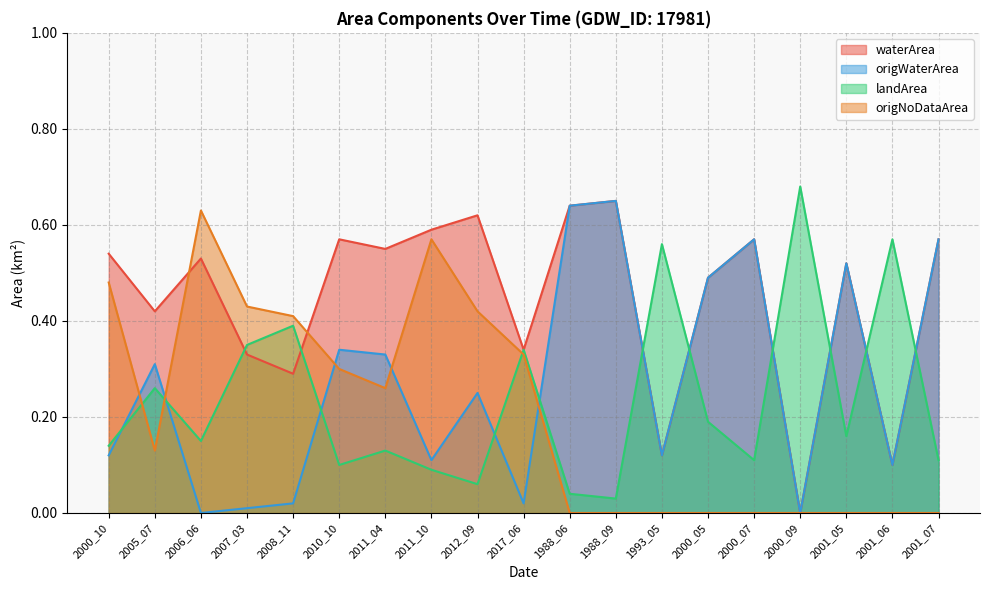

At which category does waterArea reach its first local valley?

2005_07